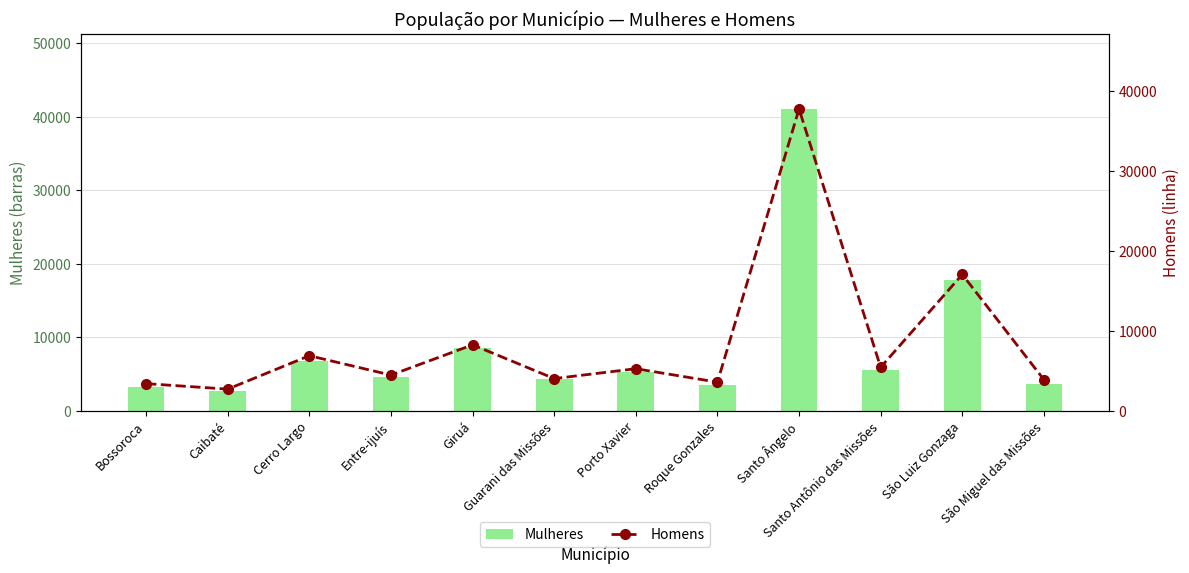

Reading left to right, extract all data points from this chart.

Mulheres: 3253	2618	6767	4626	8532	4329	5273	3553	41059	5542	17768	3577
Homens: 3388	2702	6884	4461	8249	4022	5258	3573	37774	5432	17056	3889